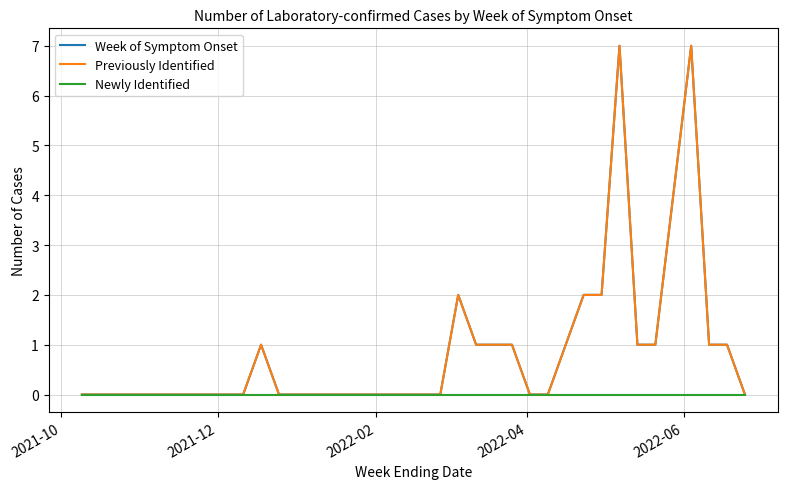

What is the sum of all Previously Identified values?

33